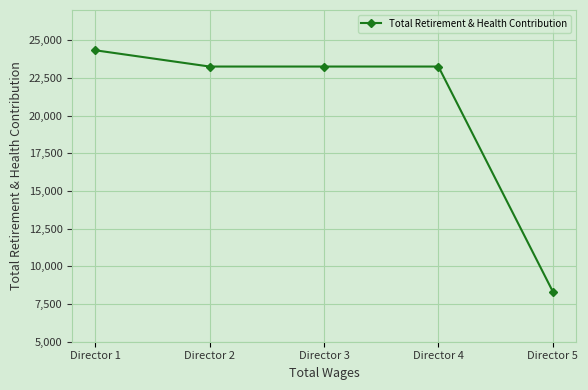

Reading left to right, transcribe all the data shown in this chart.

Director 1=24330	Director 2=23250	Director 3=23250	Director 4=23250	Director 5=8327